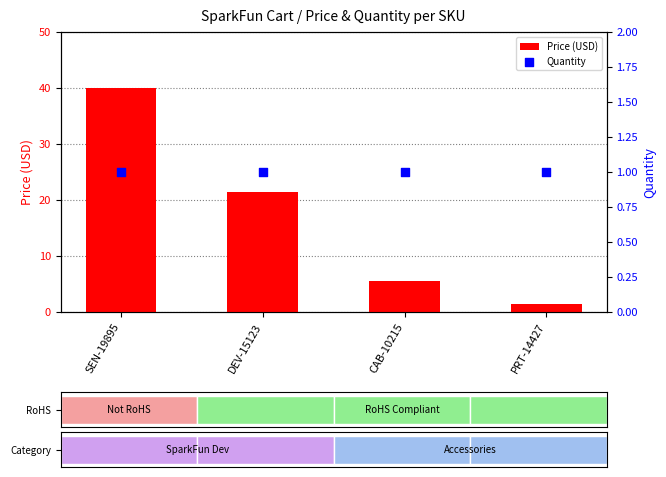

What are all the series names shown in the legend?

Price (USD), Quantity